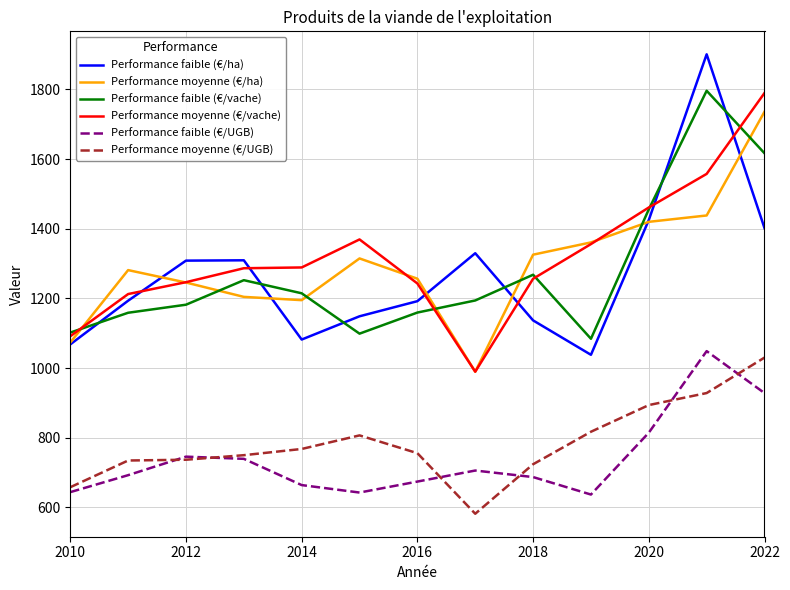

What is the maximum value shown in the chart?

1900.8